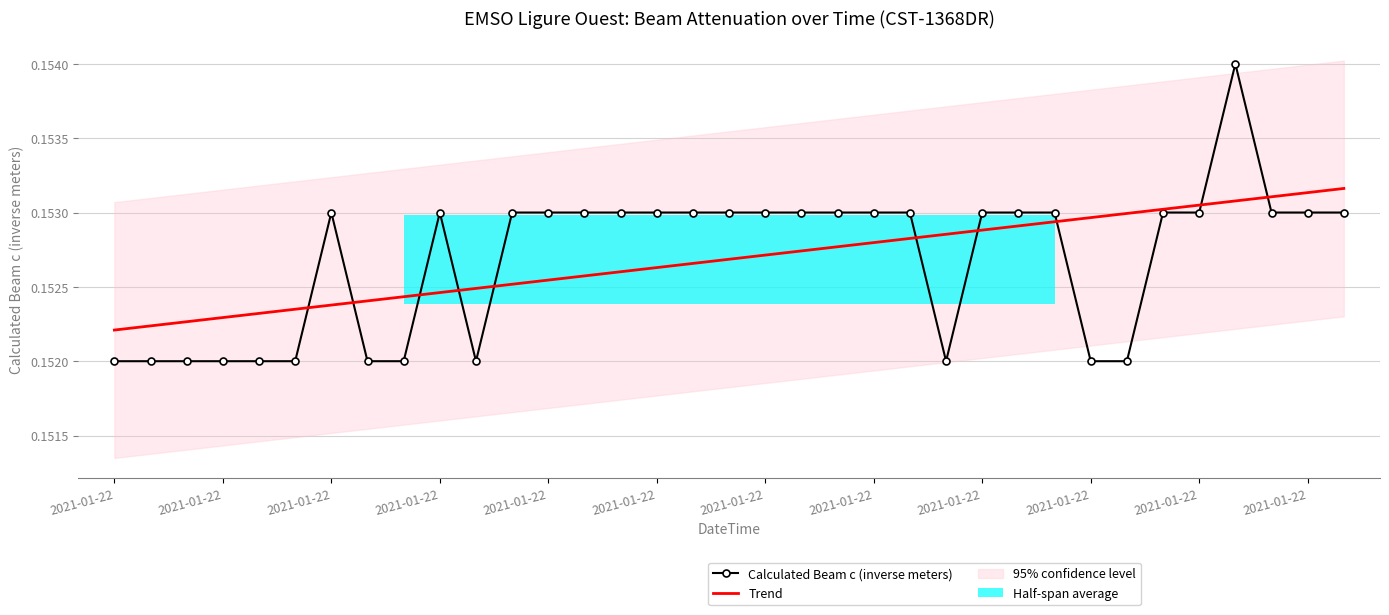

At 17, list the series in order from largest to smallest.

Calculated Beam c (inverse meters), Trend